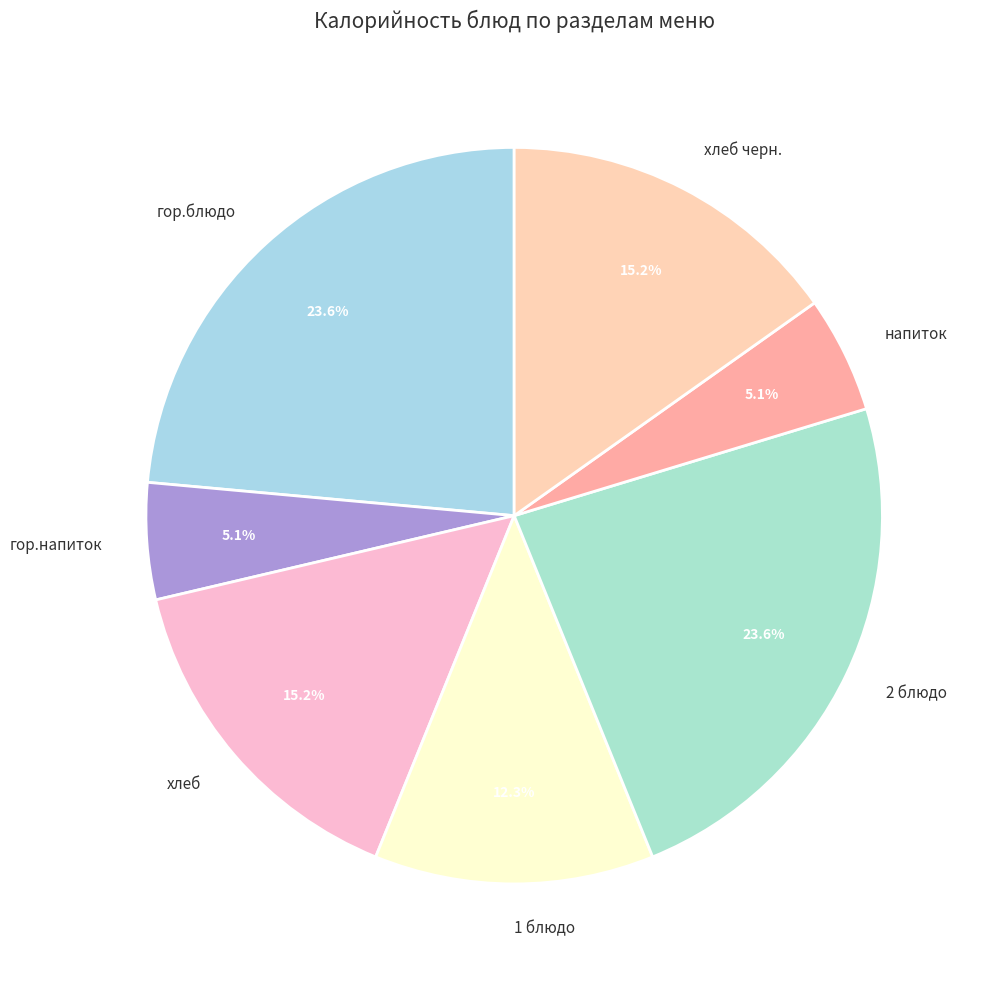

Count the number of slices in the pie.

7